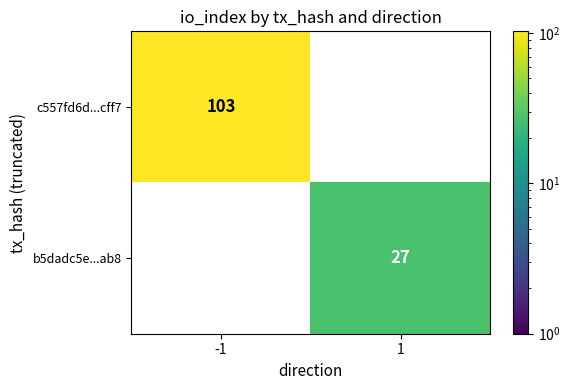

Which series has the largest total across all categories?

c557fd6d...cff7